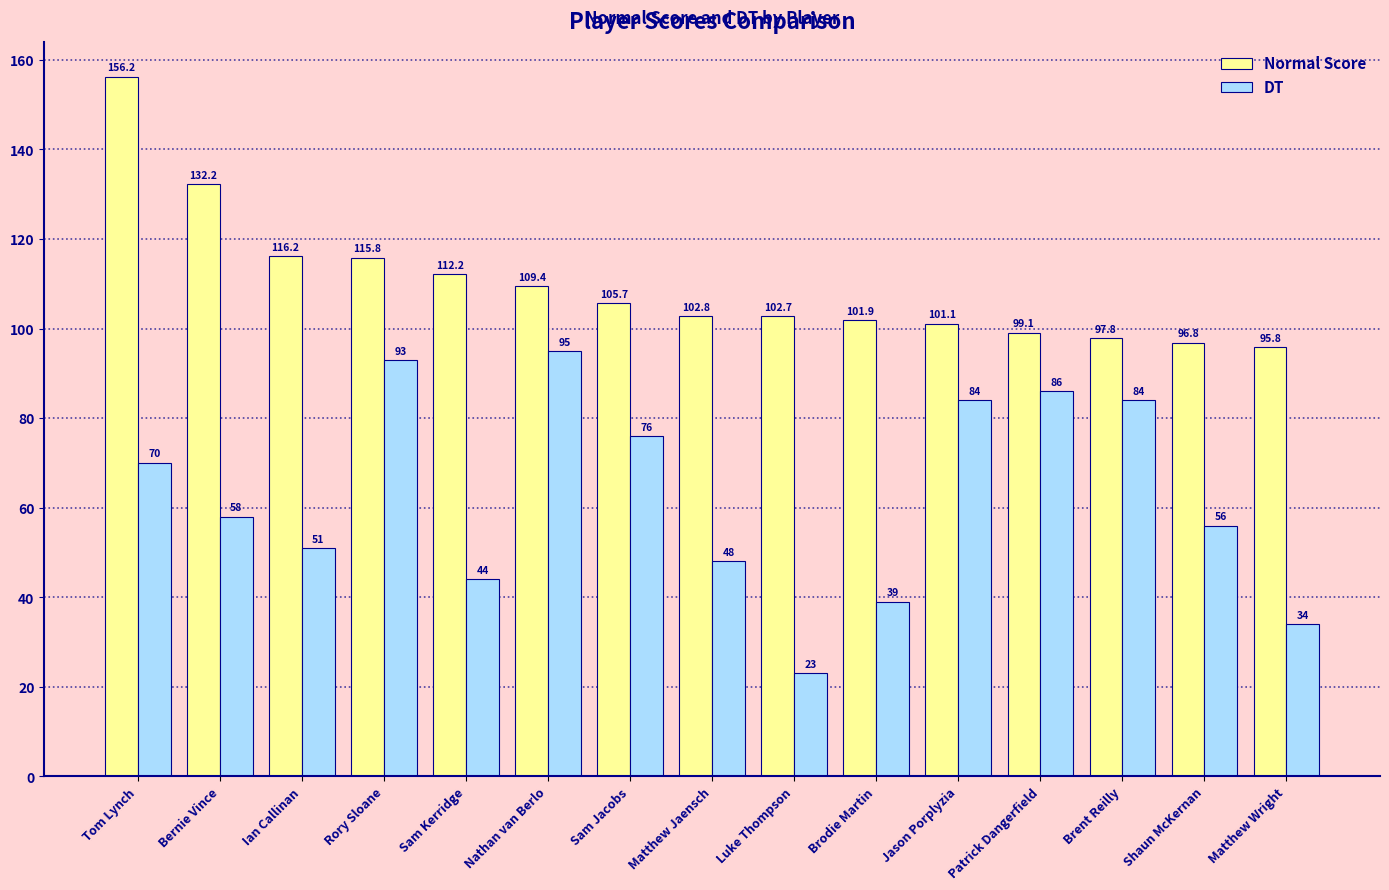

Between Ian Callinan and Brodie Martin, which series saw the biggest shift?

Normal Score